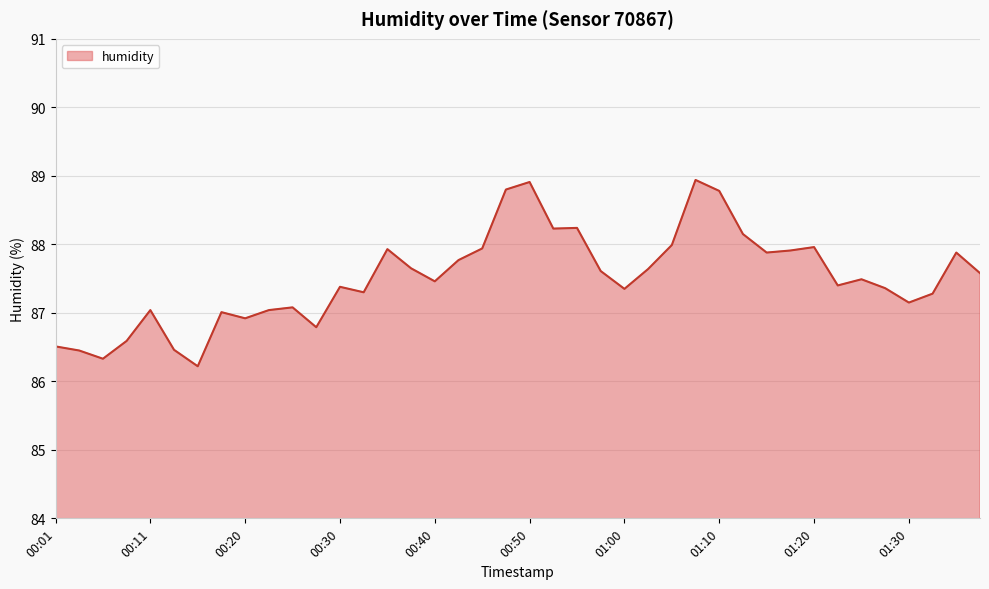

What is the difference between the maximum and minimum values?

2.7